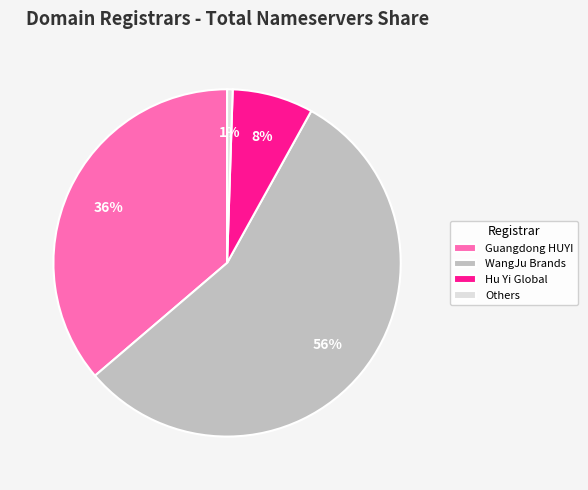

To the nearest percent, what portion does Others represent?

1%